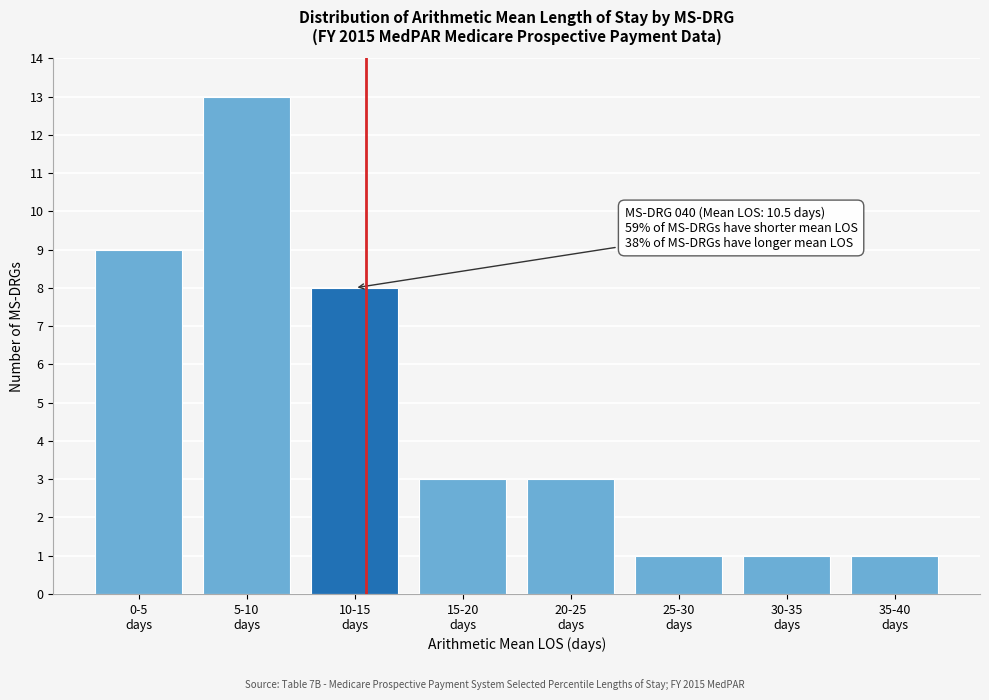

Reading left to right, list all the values displayed in this chart.

9	13	8	3	3	1	1	1